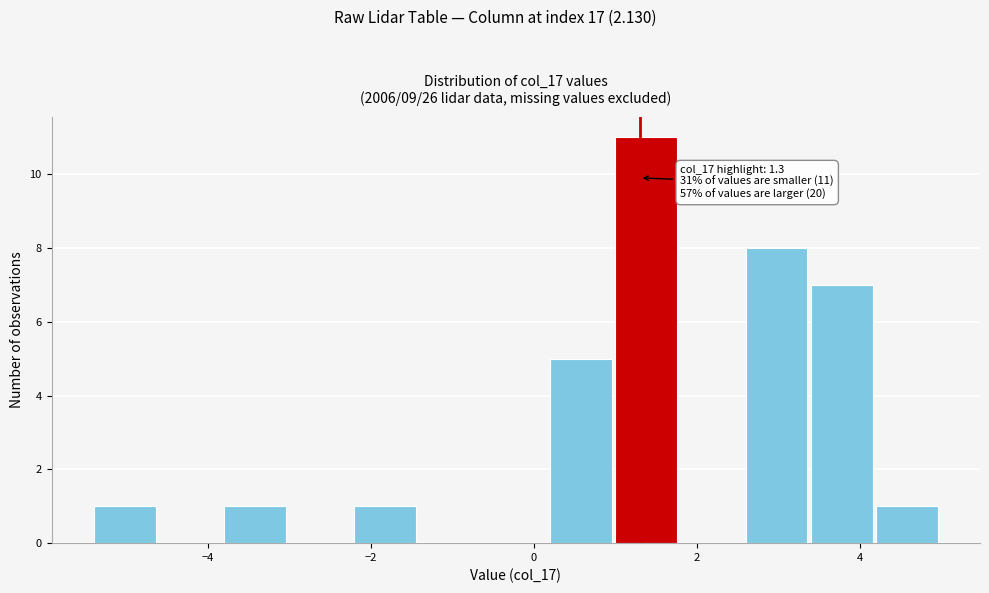

Which range on the x-axis has the tallest bar?

1.0 to 1.8